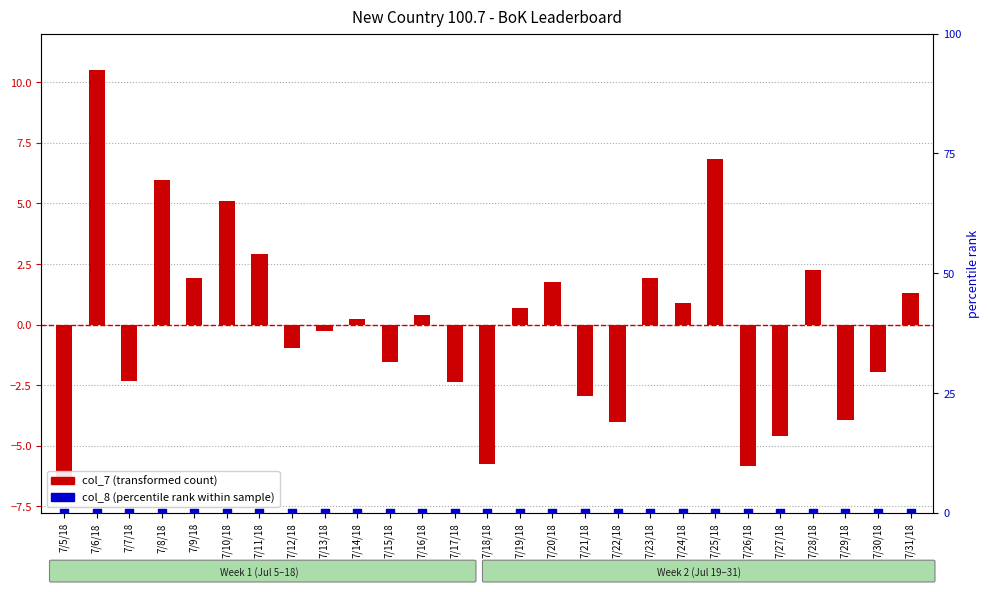

Which series reaches the maximum Y coordinate?

col_7 (transformed count)